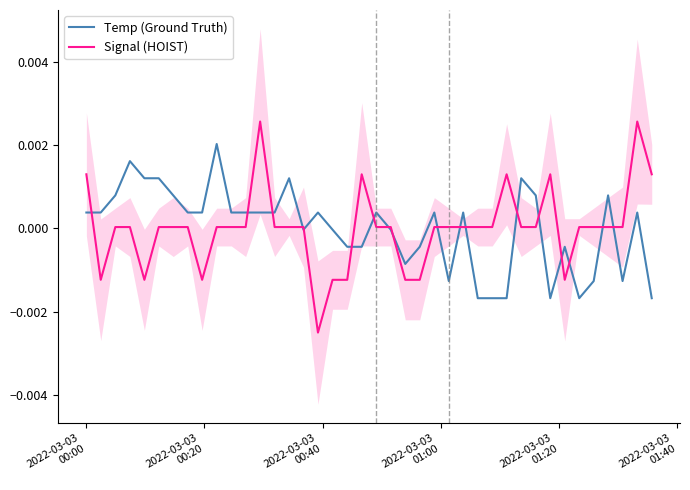

List the series in order of their overall mean, highest first.

Signal (HOIST), Temp (Ground Truth)